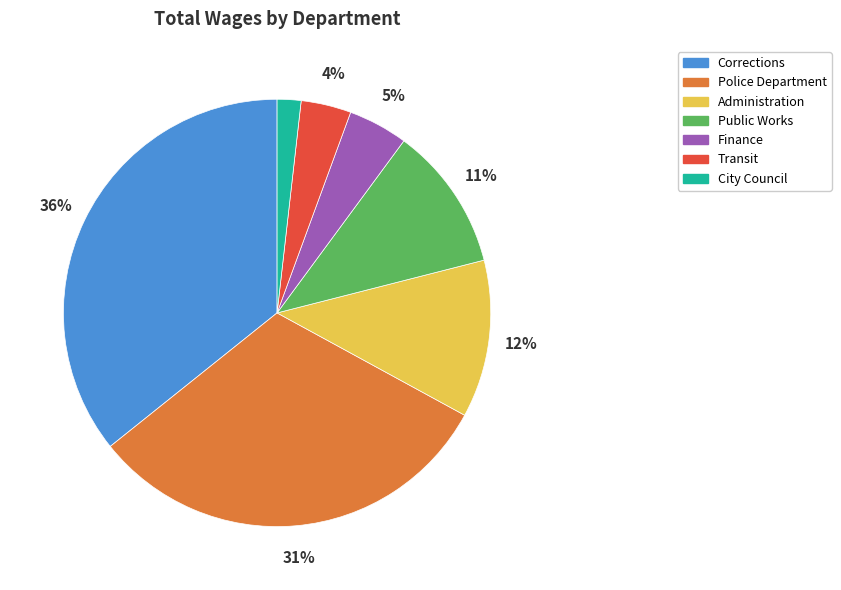

What is the smallest slice in the pie chart?

City Council